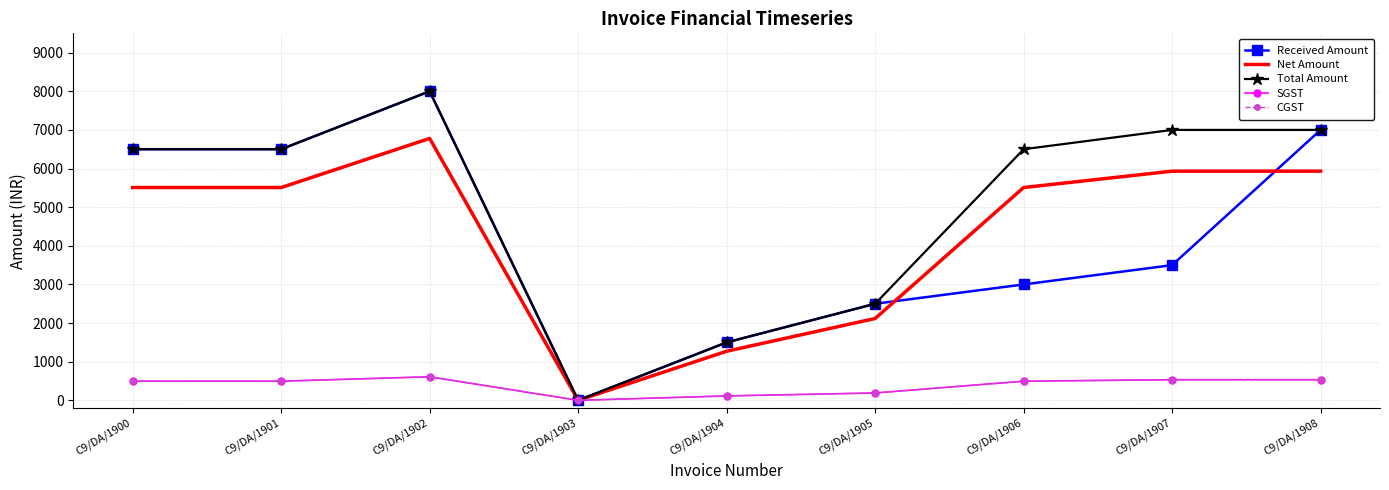

Reading right to left, extract all data points from this chart.

Received Amount: C9/DA/1908=7000.0	C9/DA/1907=3500.0	C9/DA/1906=3000.0	C9/DA/1905=2500.0	C9/DA/1904=1500.0	C9/DA/1903=0.0	C9/DA/1902=8000.0	C9/DA/1901=6500.0	C9/DA/1900=6500.0
Net Amount: C9/DA/1908=5932.2	C9/DA/1907=5932.2	C9/DA/1906=5508.5	C9/DA/1905=2118.6	C9/DA/1904=1271.2	C9/DA/1903=0.0	C9/DA/1902=6779.7	C9/DA/1901=5508.5	C9/DA/1900=5508.5
Total Amount: C9/DA/1908=7000.0	C9/DA/1907=7000.0	C9/DA/1906=6500.0	C9/DA/1905=2500.0	C9/DA/1904=1500.0	C9/DA/1903=0.0	C9/DA/1902=8000.0	C9/DA/1901=6500.0	C9/DA/1900=6500.0
SGST: C9/DA/1908=533.9	C9/DA/1907=533.9	C9/DA/1906=495.8	C9/DA/1905=190.7	C9/DA/1904=114.4	C9/DA/1903=0.0	C9/DA/1902=610.2	C9/DA/1901=495.8	C9/DA/1900=495.8
CGST: C9/DA/1908=533.9	C9/DA/1907=533.9	C9/DA/1906=495.8	C9/DA/1905=190.7	C9/DA/1904=114.4	C9/DA/1903=0.0	C9/DA/1902=610.2	C9/DA/1901=495.8	C9/DA/1900=495.8